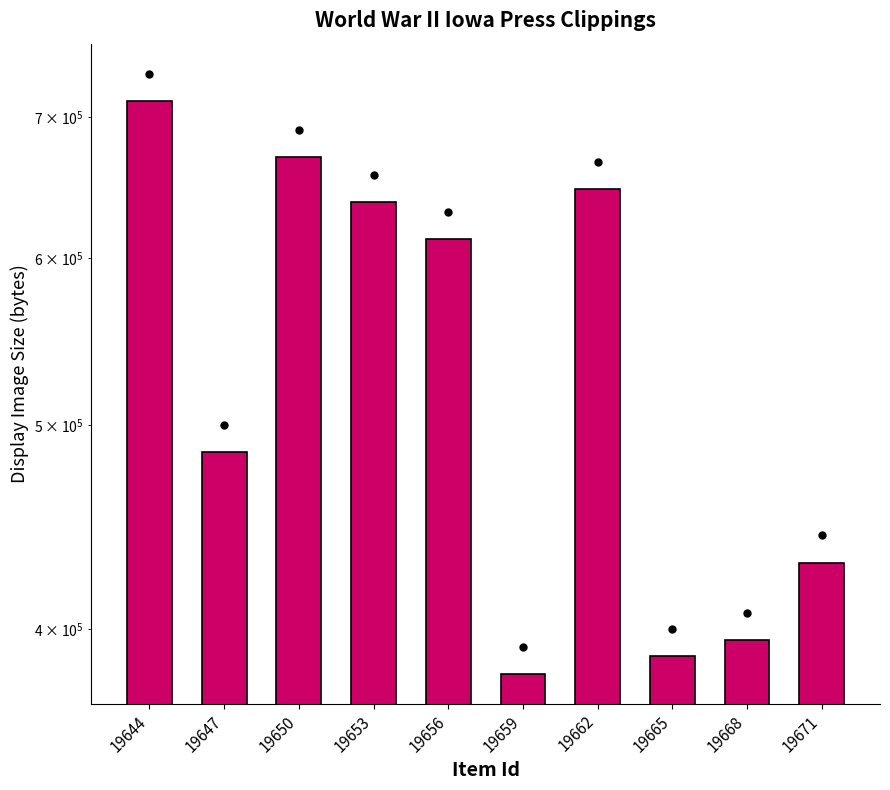

Which has a higher value, 19662 or 19671?

19662